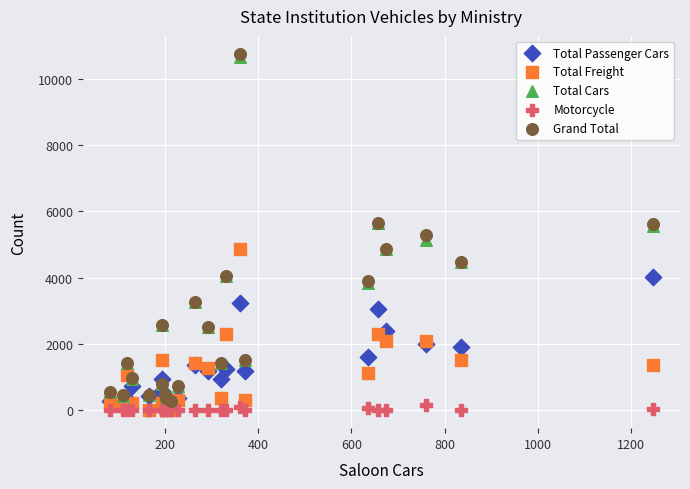

What are all the series names shown in the legend?

Total Passenger Cars, Total Freight, Total Cars, Motorcycle, Grand Total